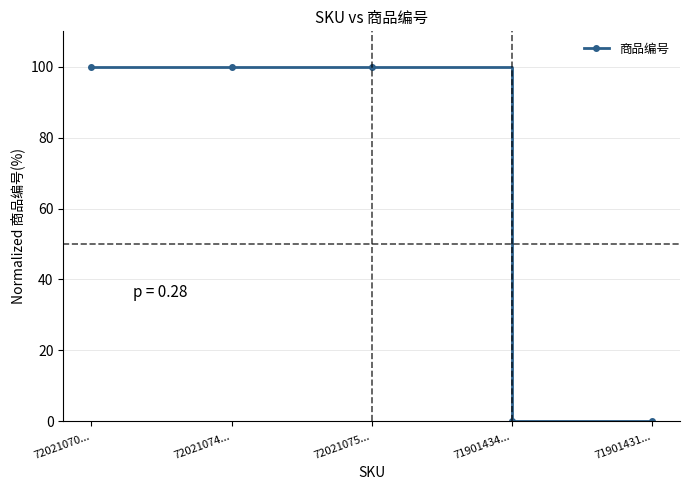

What is the label of the 1st point from the left?

72021070...